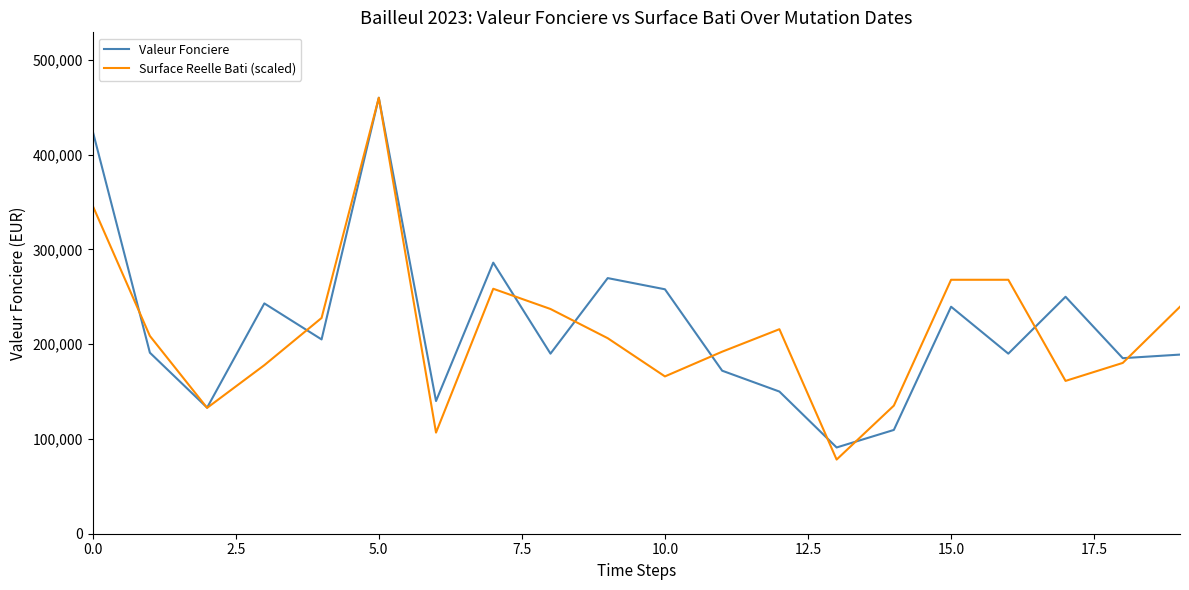

What is the lowest value of the Surface Reelle Bati (scaled) series?

78247.4